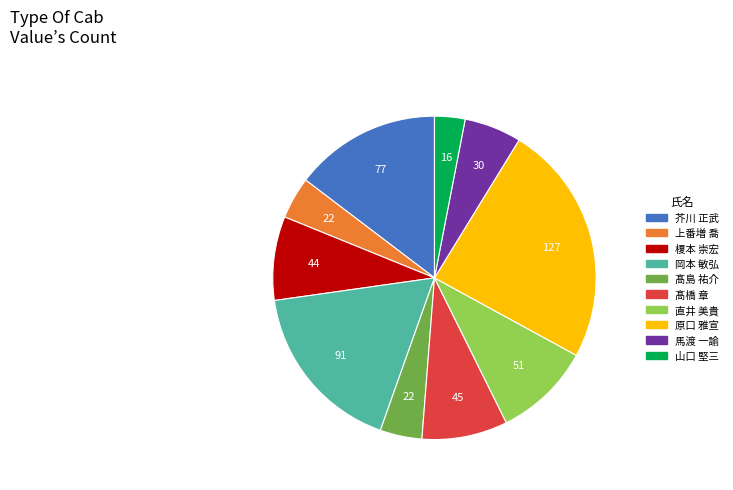

True or false: 髙島 祐介 accounts for 4% of the total.

True